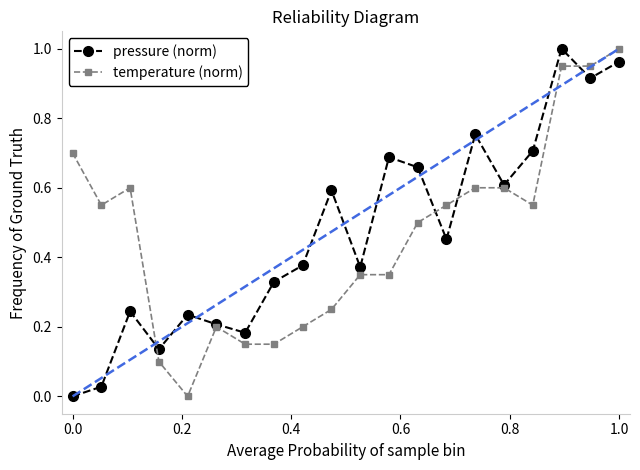

What is the difference between the second highest and second lowest values in the pressure (norm) series?

0.9